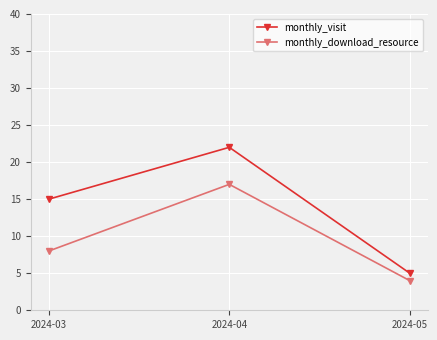

What is the average value of the monthly_download_resource series?

10